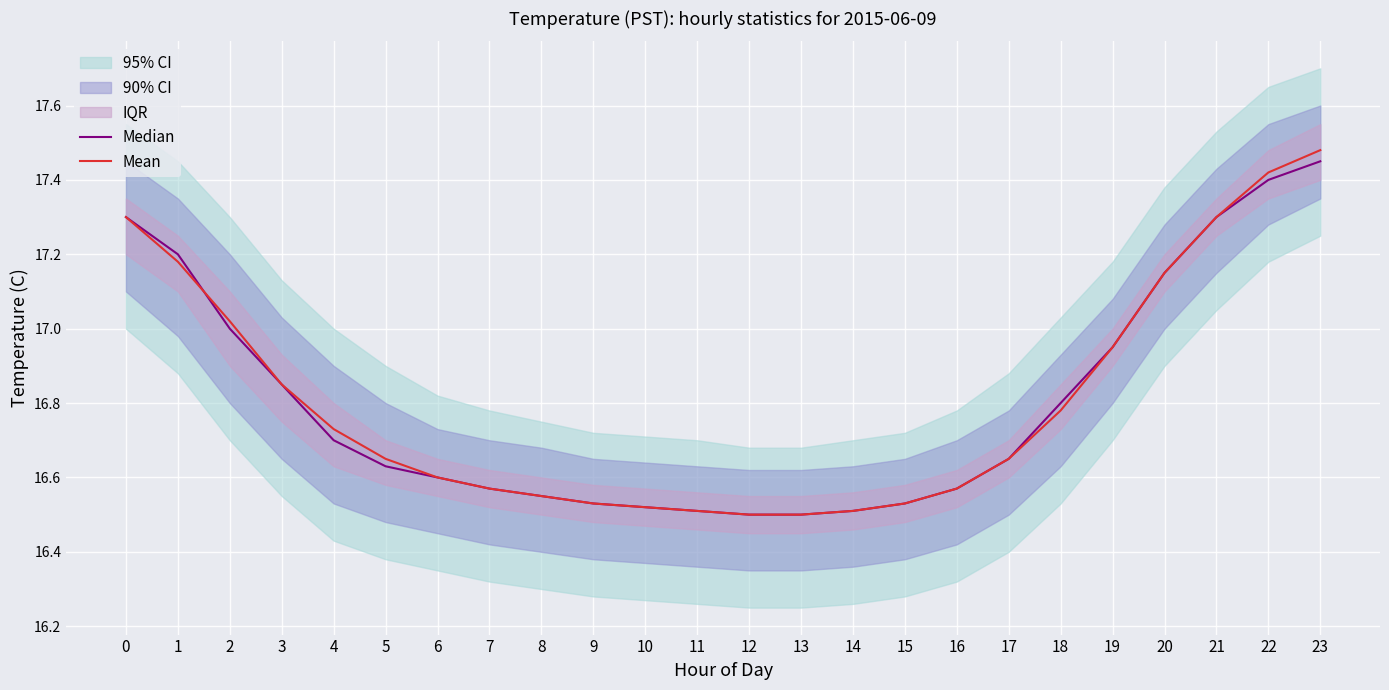

Which series ends up on top after the final intersection of Mean and Median?

Mean